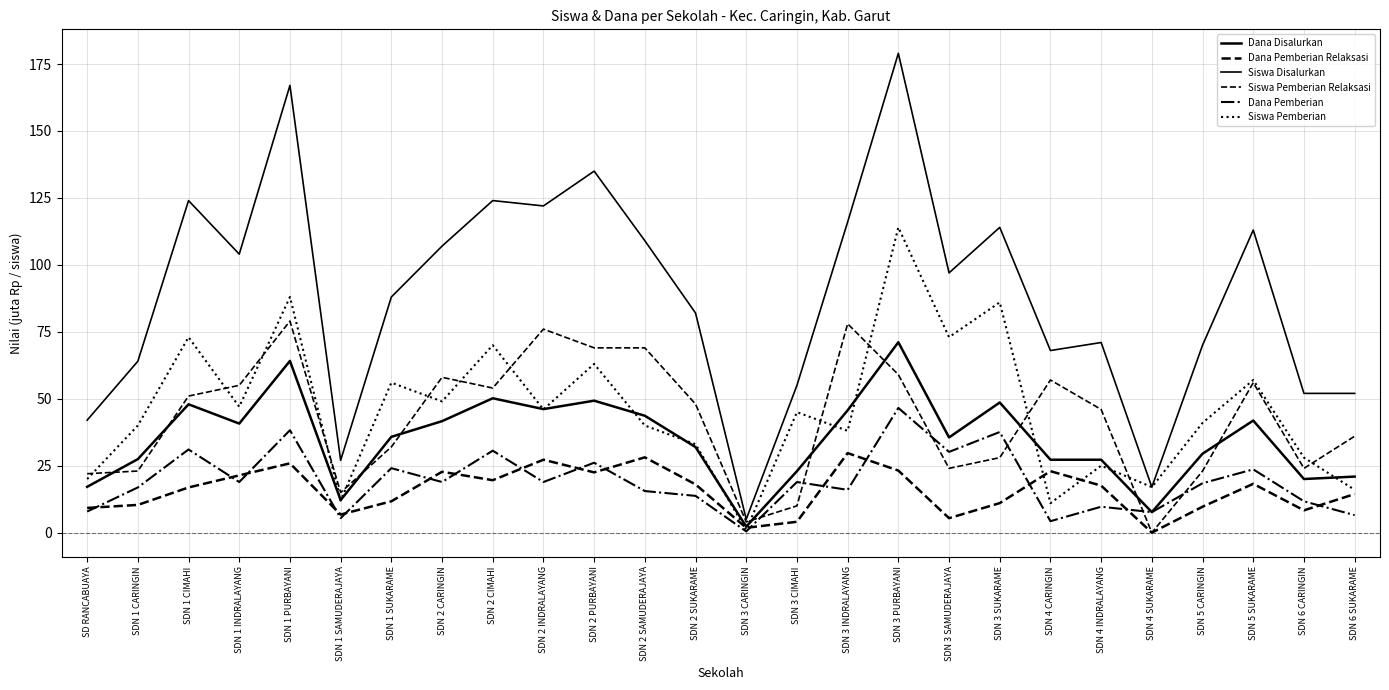

True or false: Siswa Disalurkan and Dana Disalurkan intersect in this chart.

False